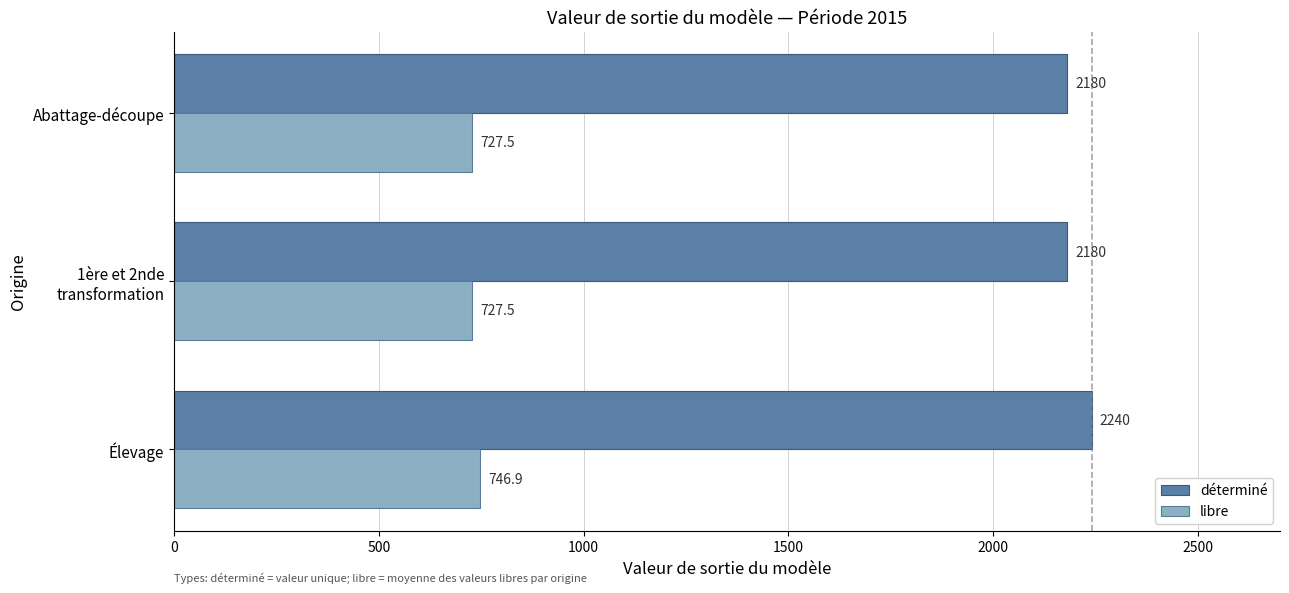

What is the sum of all déterminé values?

6600.0